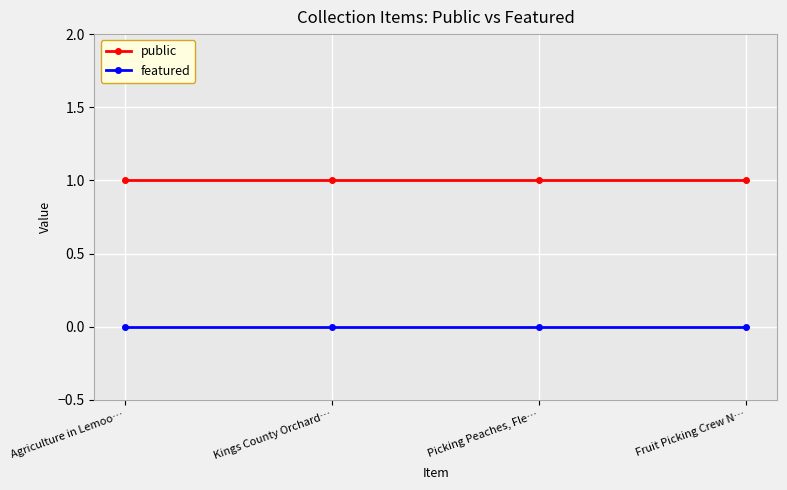

Is the value of public at Kings County Orchard… greater than the value of featured at Picking Peaches, Fle…?

Yes